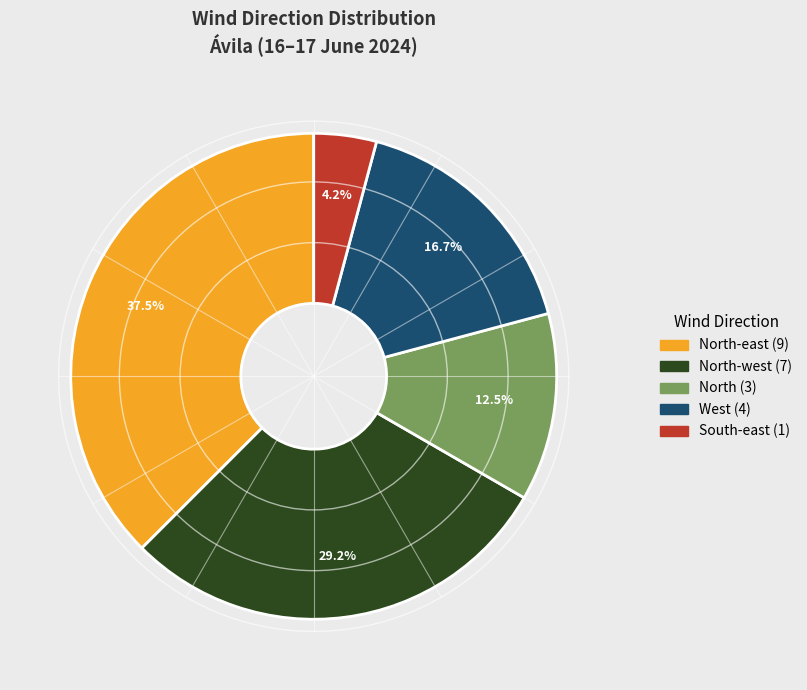

Is there a majority slice in this chart?

No